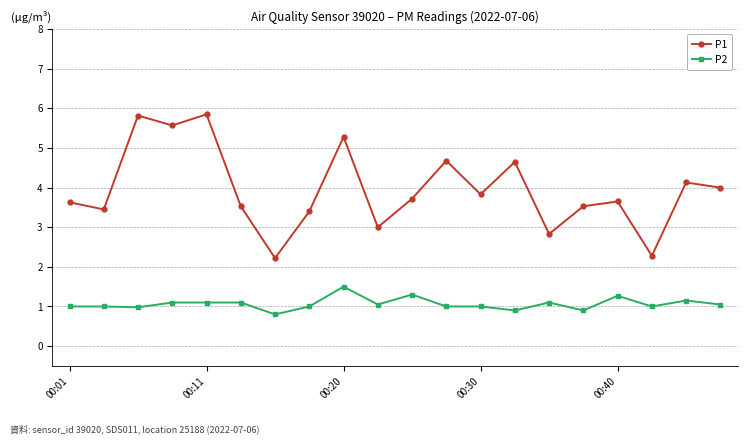

Which series has the largest range (max minus min)?

P1